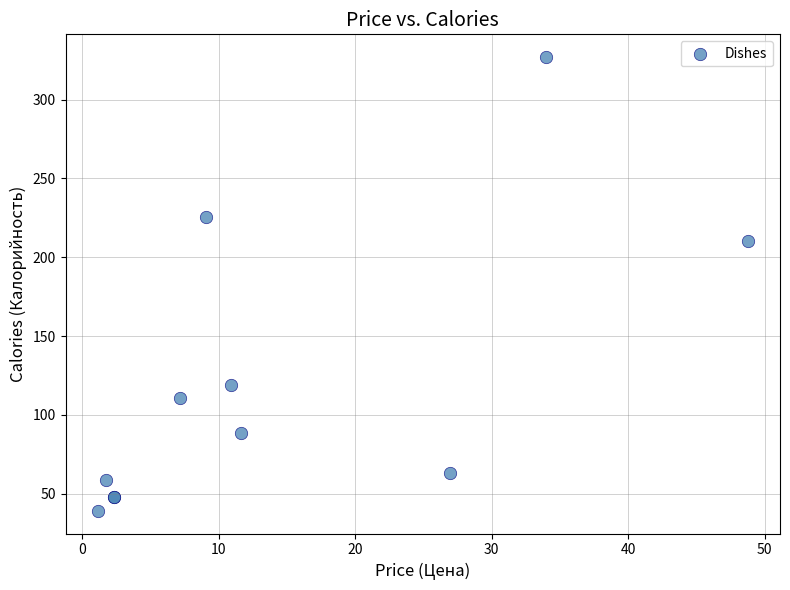

What Y value in the scatter plot is closest to 183?

210.4